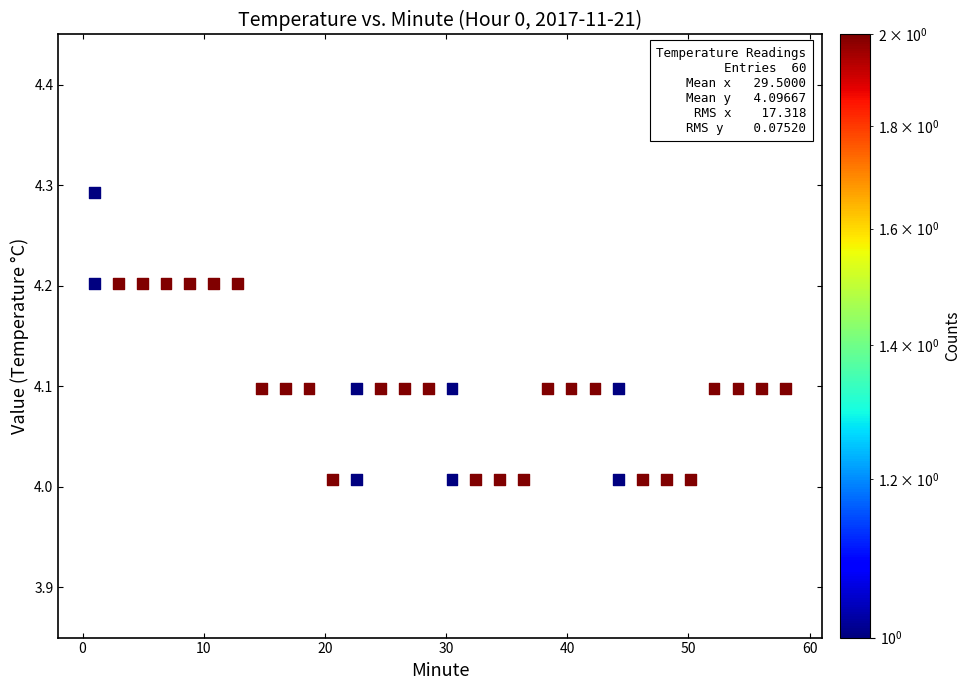

What is the range of X values (max minus min)?

57.0